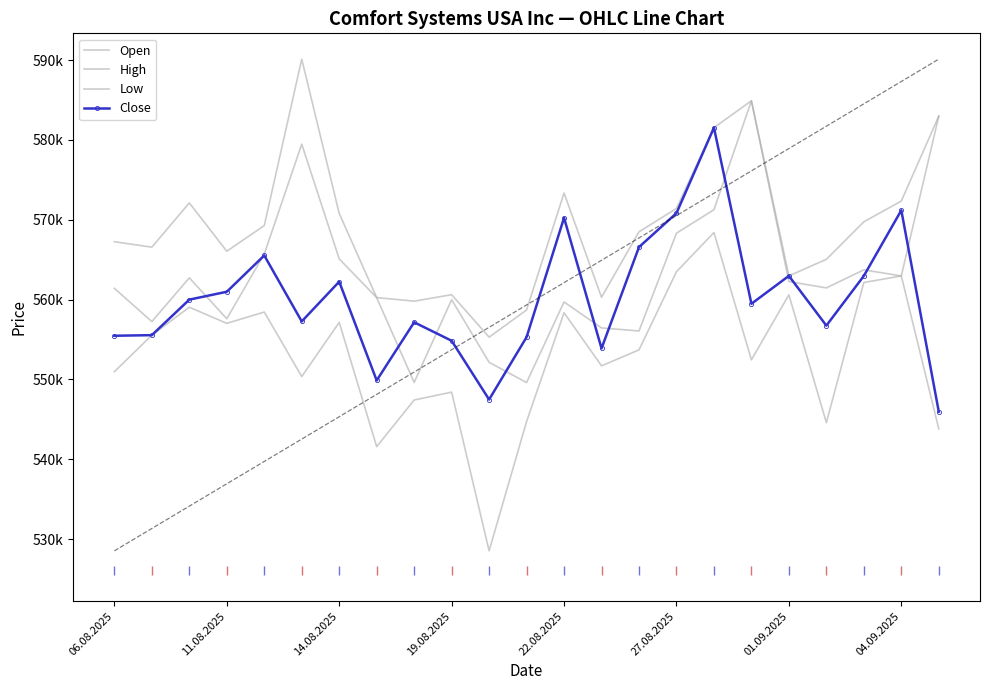

How many data points does each series have?

23